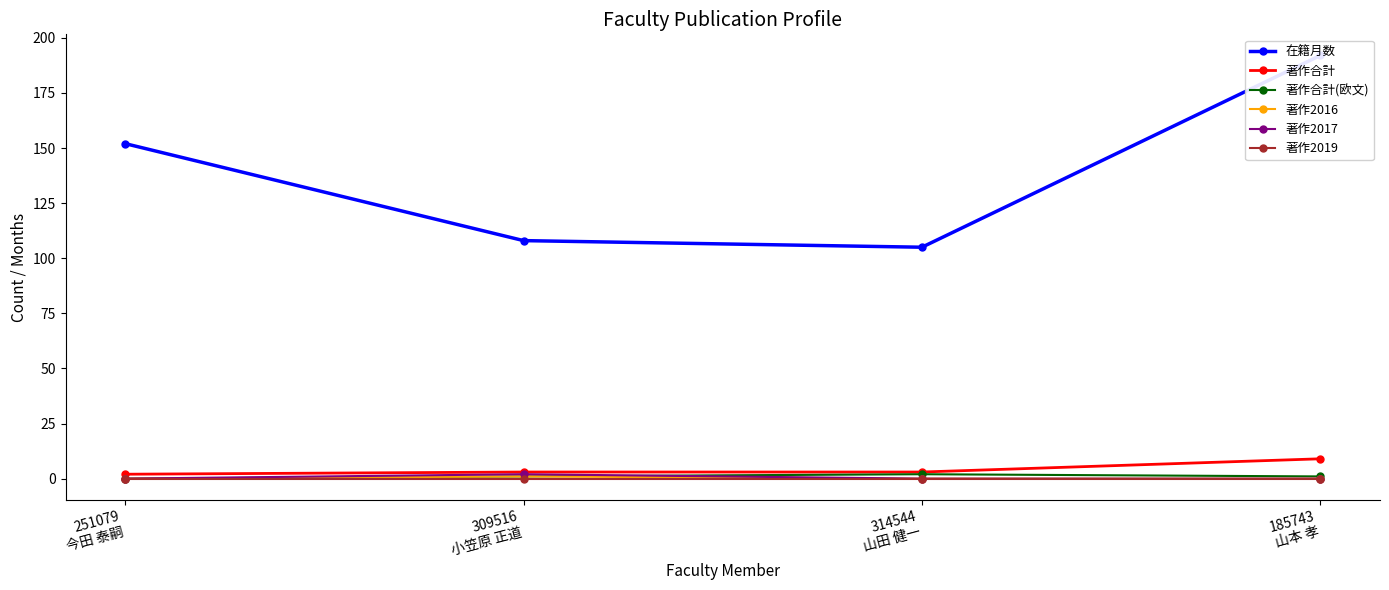

Is this an area chart (filled region under the line)?

No